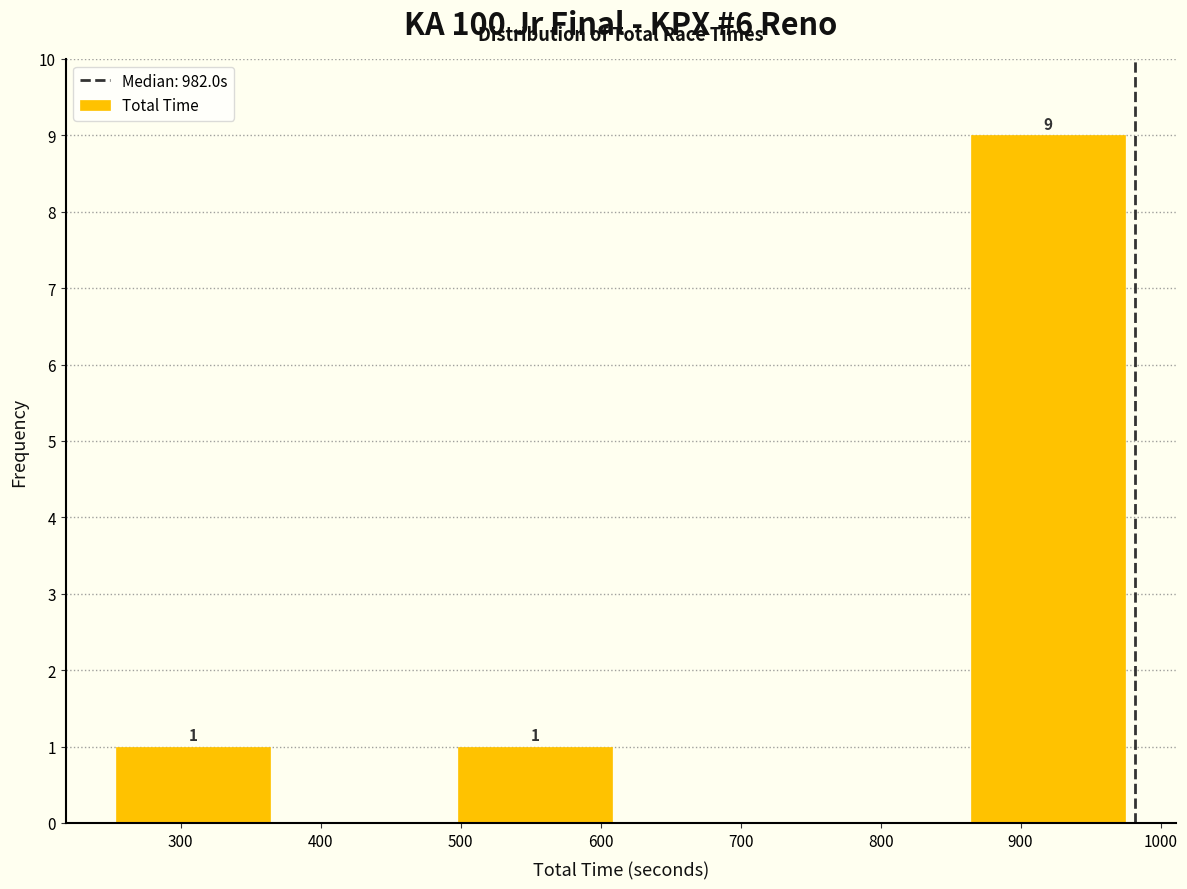

Which range on the x-axis has the tallest bar?

860 to 990